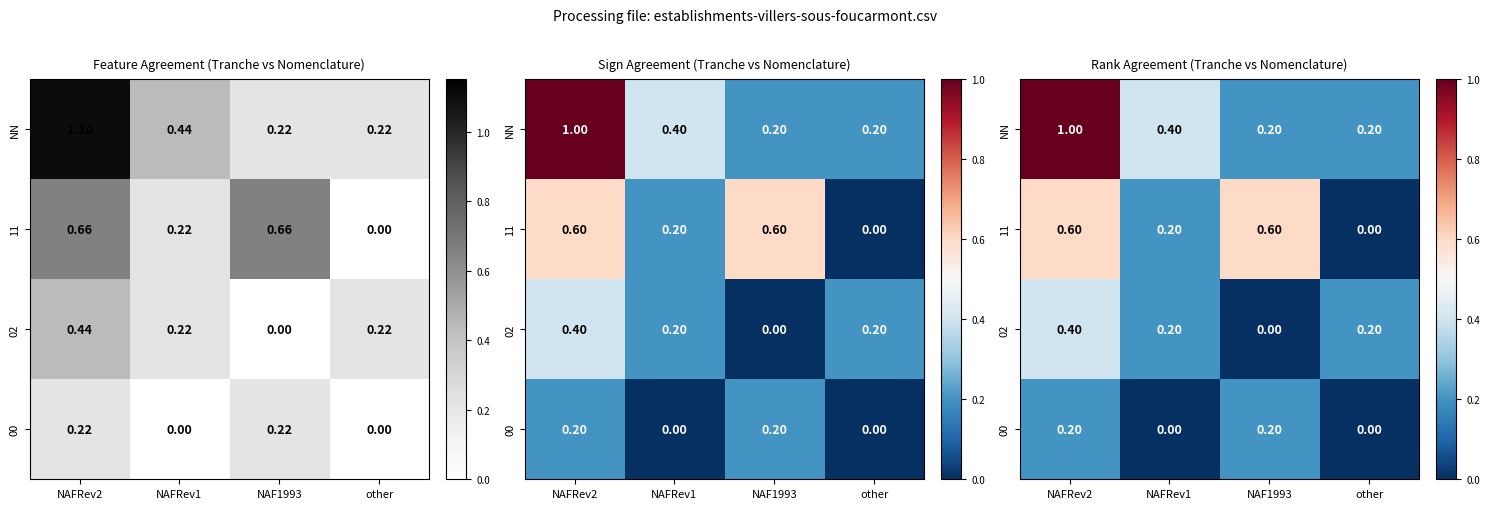

Which category has the highest value across all series?

NAFRev2